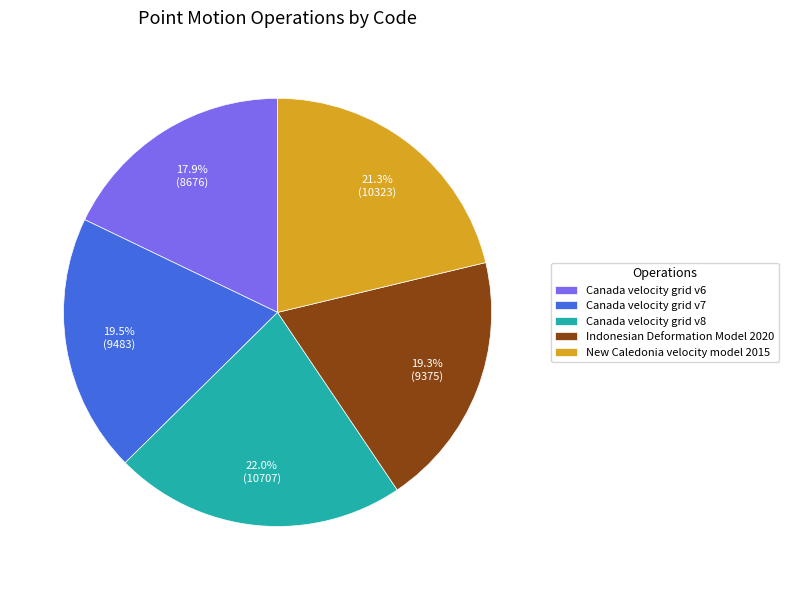

Which slice is the largest?

Canada velocity grid v8